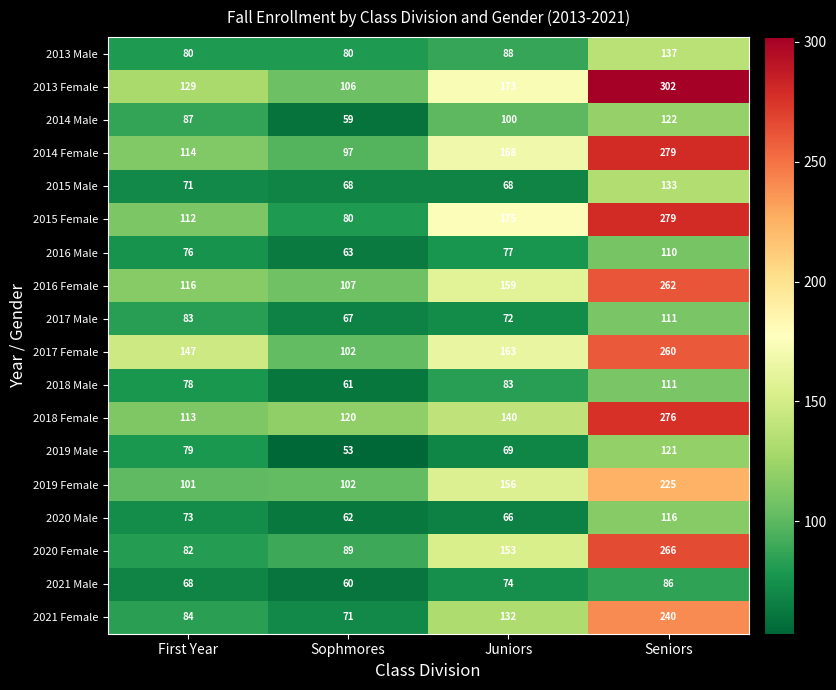

How many data points in 2015 Male are less than 71?

2